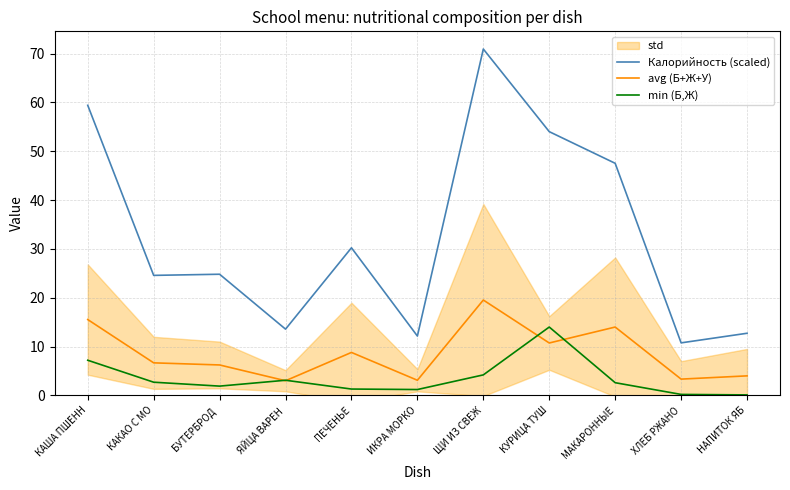

True or false: Калорийность (scaled) and min (Б,Ж) cross at least once.

False